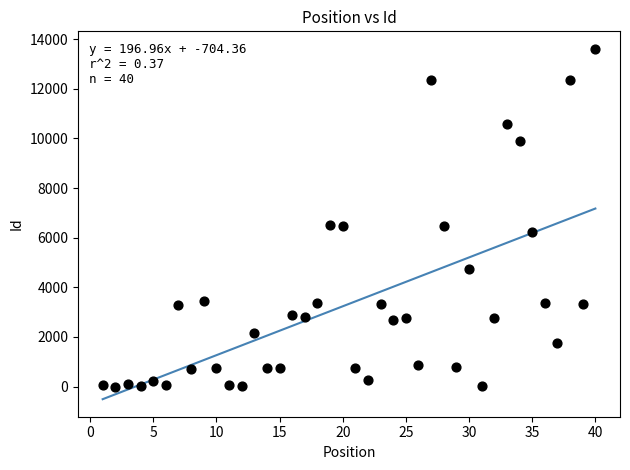

What is the range of Y values (max minus min)?

13603